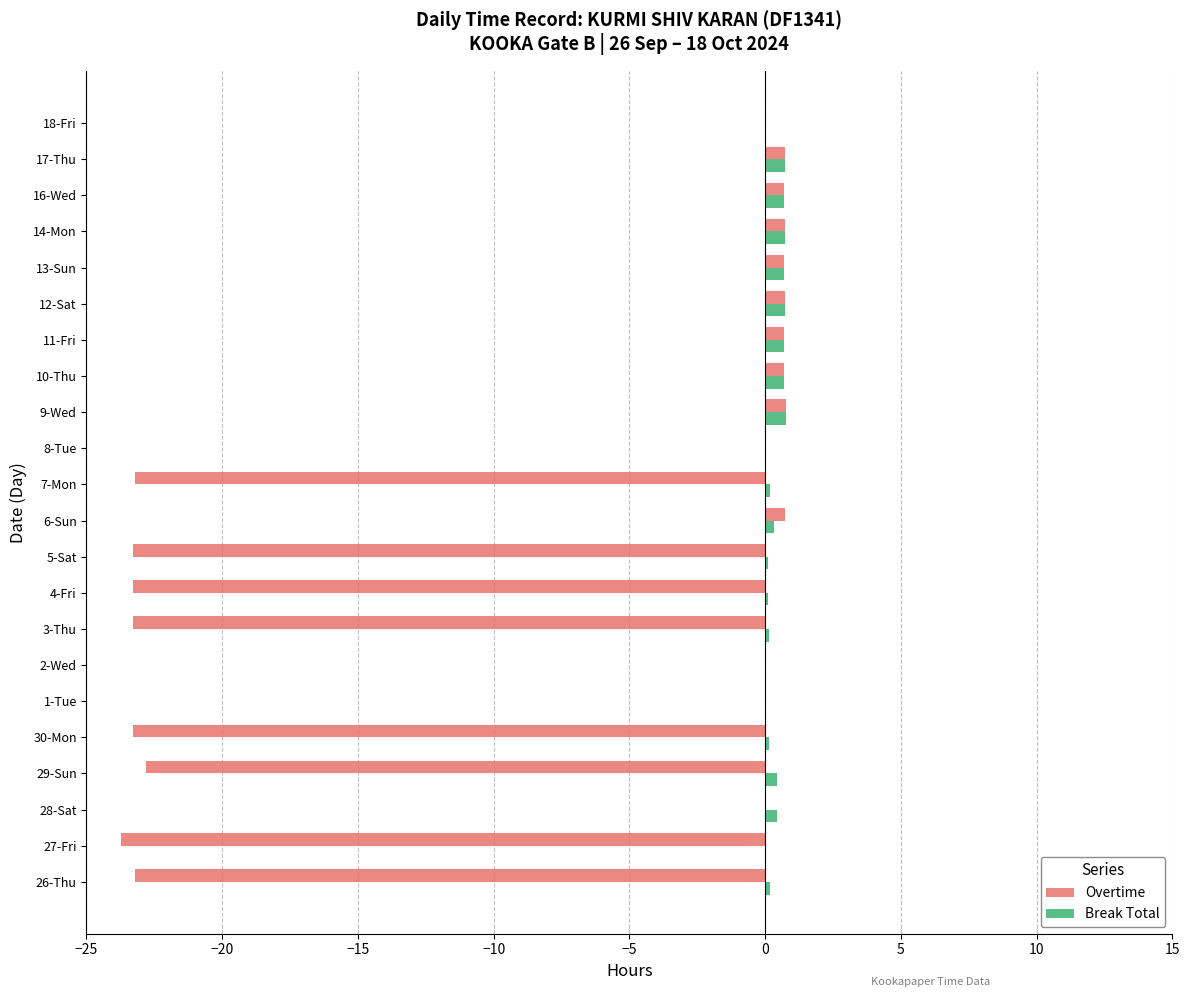

What is the maximum value shown in the chart?

0.8